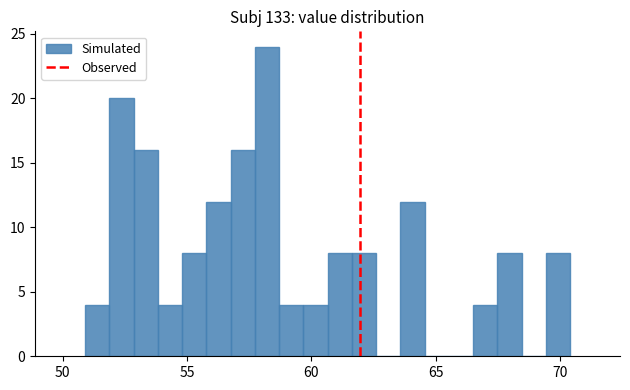

Around what value on the x-axis is the tallest bar? Give the approximate position of its centre, as read against the axis.

58.0